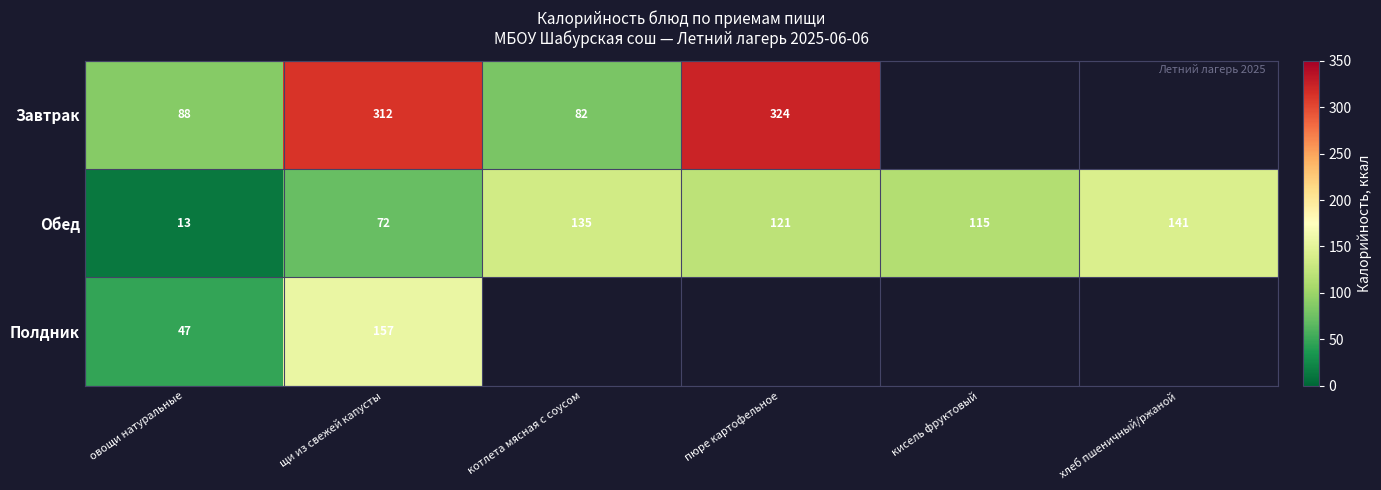

At which label does Обед first exceed 121?

котлета мясная с соусом